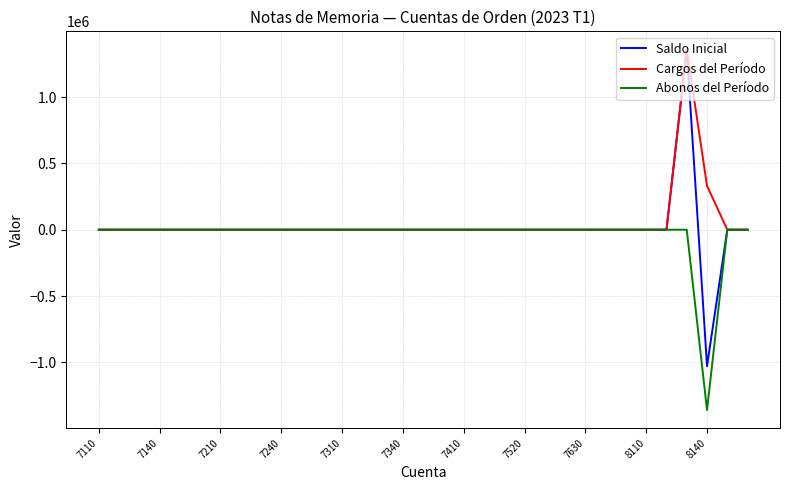

What is the lowest value of the Abonos del Período series?

-1360000.0